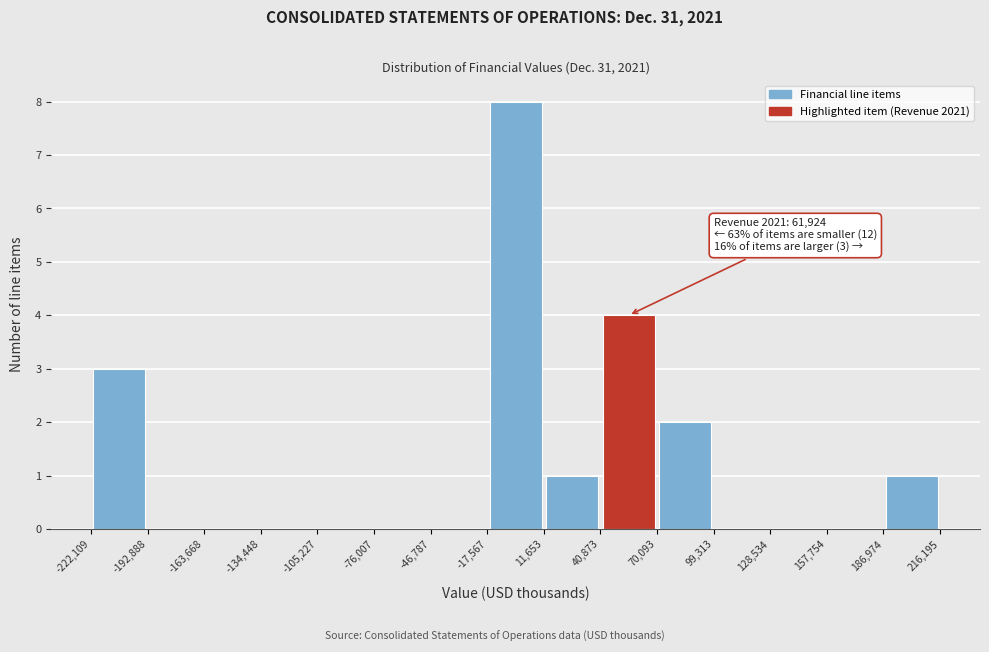

Over which range of the x-axis is the bar tallest?

-17,567 to 11,653